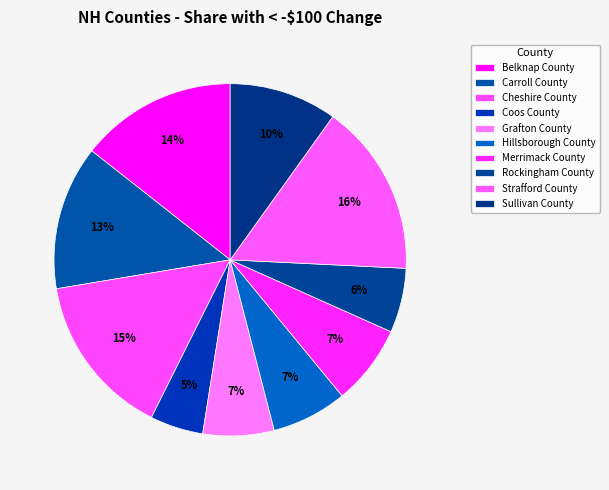

What percentage is NOT represented by Carroll County?

86.8%